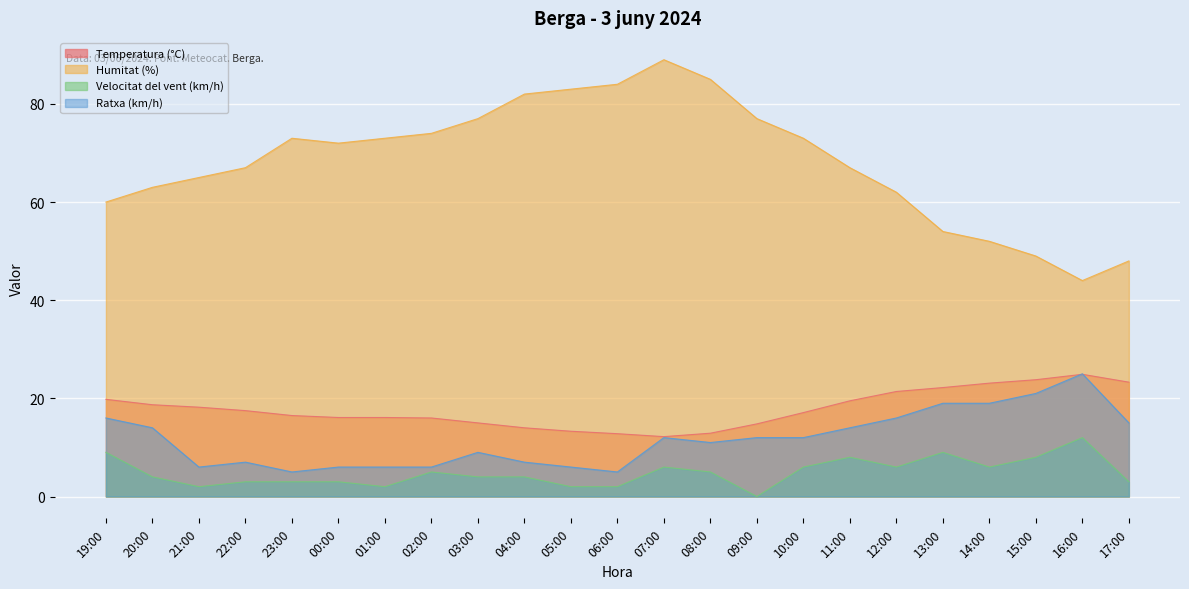

Where is the first local maximum for Humitat (%)?

23:00